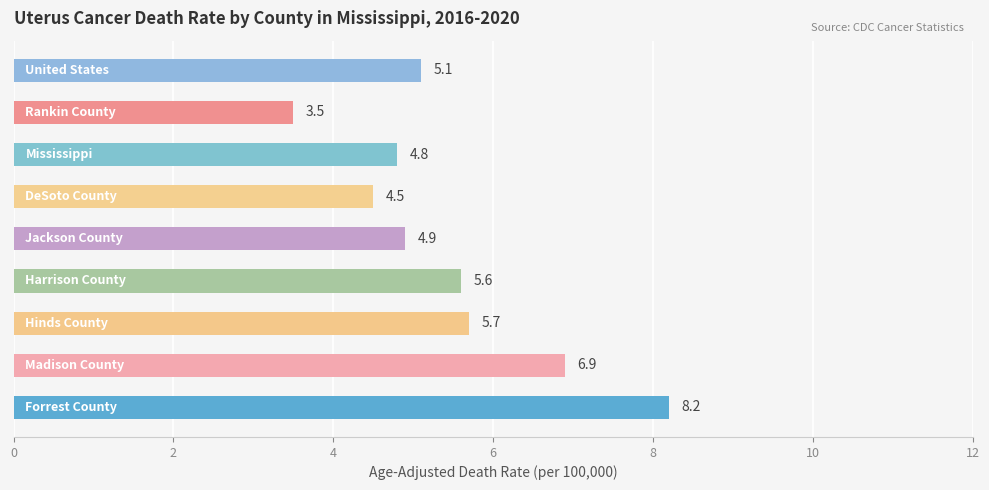

What is the maximum value shown in the chart?

8.2